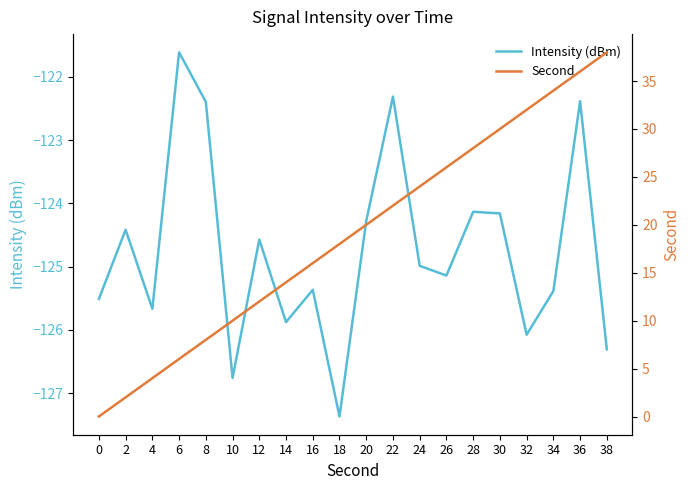

What is the total value across all series at 14?

-111.9